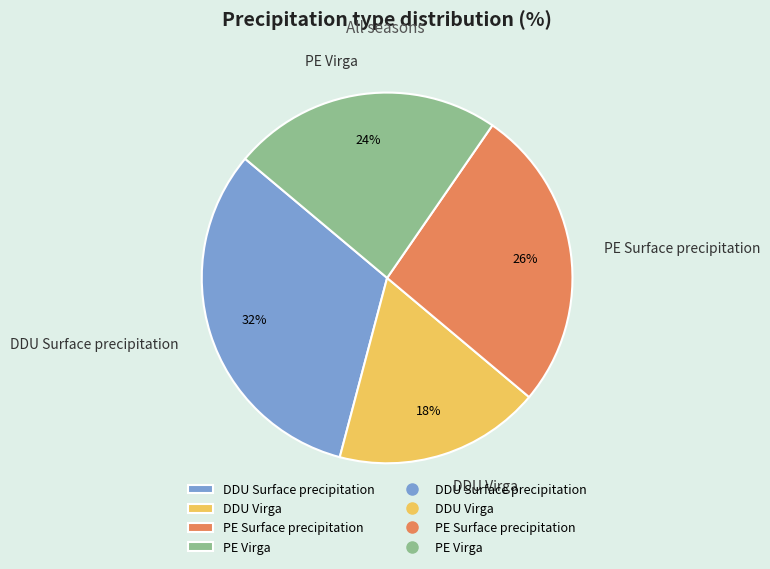

Do PE Surface precipitation and DDU Virga together represent more than half of the pie?

No